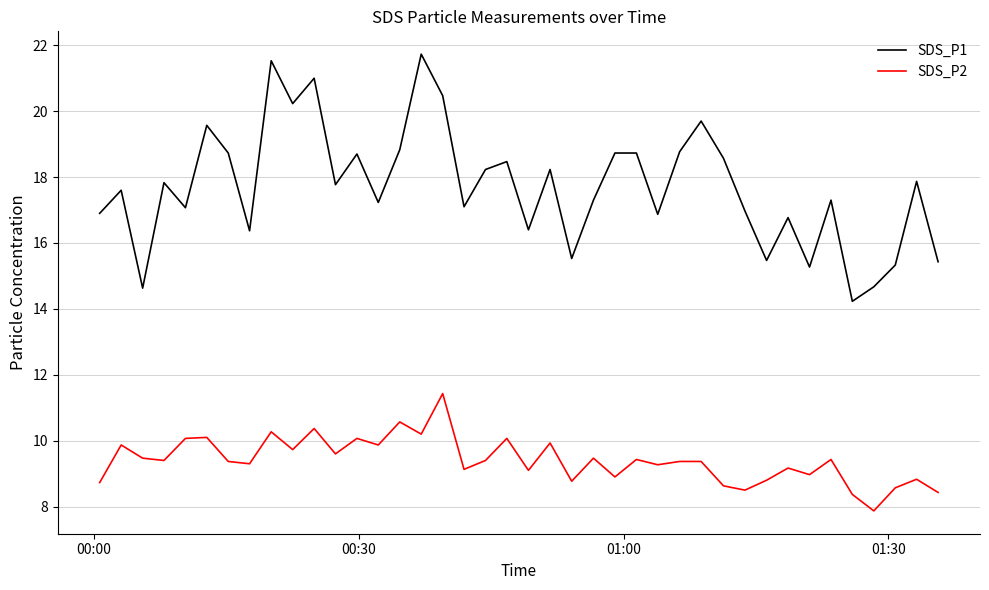

Which series has the largest total across all categories?

SDS_P1